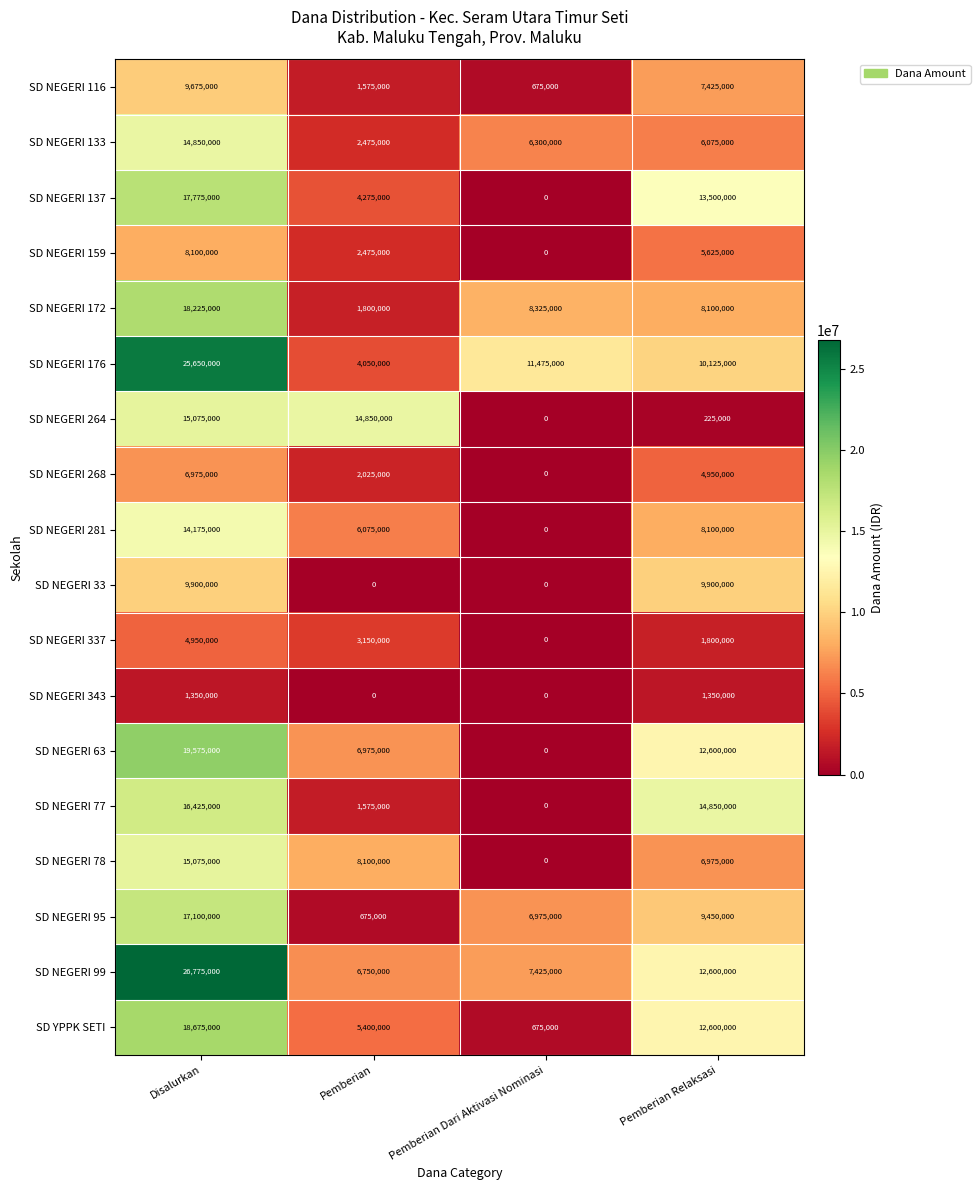

At which category is the sum across all series the highest?

Disalurkan